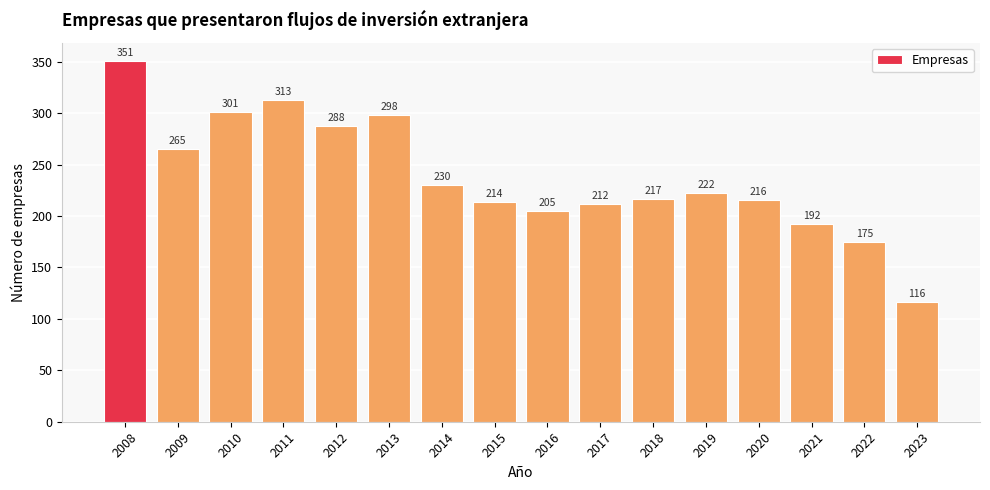

Reading right to left, extract all data points from this chart.

2023=116	2022=175	2021=192	2020=216	2019=222	2018=217	2017=212	2016=205	2015=214	2014=230	2013=298	2012=288	2011=313	2010=301	2009=265	2008=351